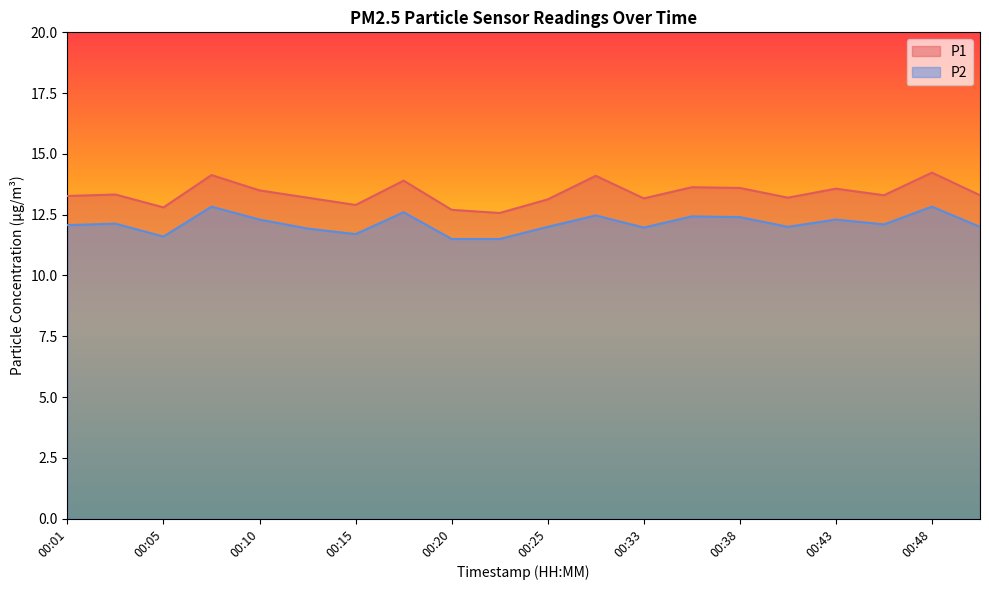

At 00:48, list the series in order from largest to smallest.

P1, P2